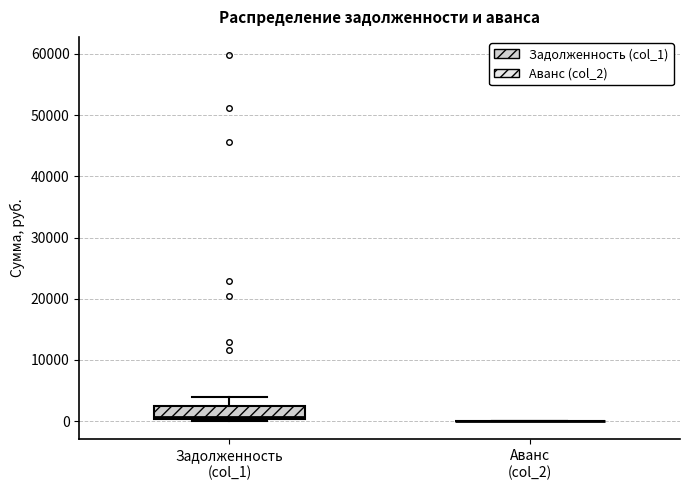

Where is the upper edge of the box for Задолженность (col_1) on the y-axis? The values are not printed on the chart, so give them approximately, as read against the axis.

2000